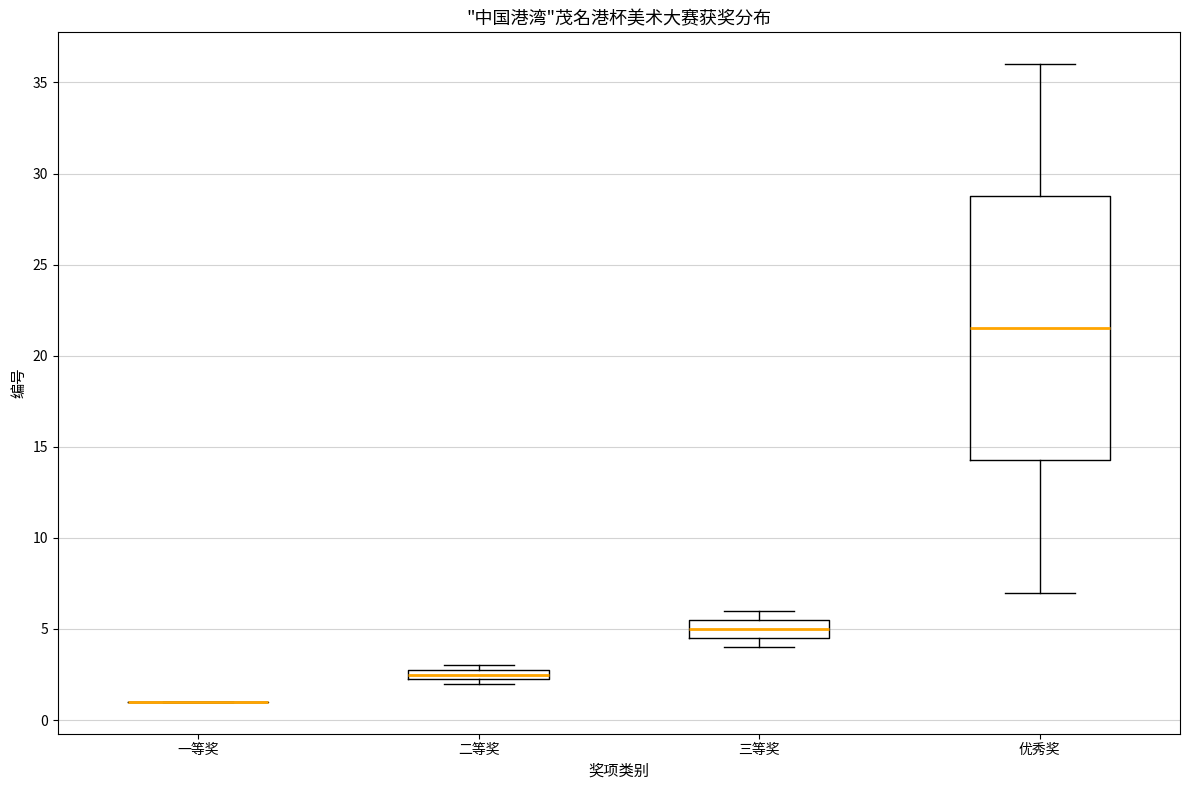

Which box is the tallest, from its lower edge to its upper edge?

优秀奖